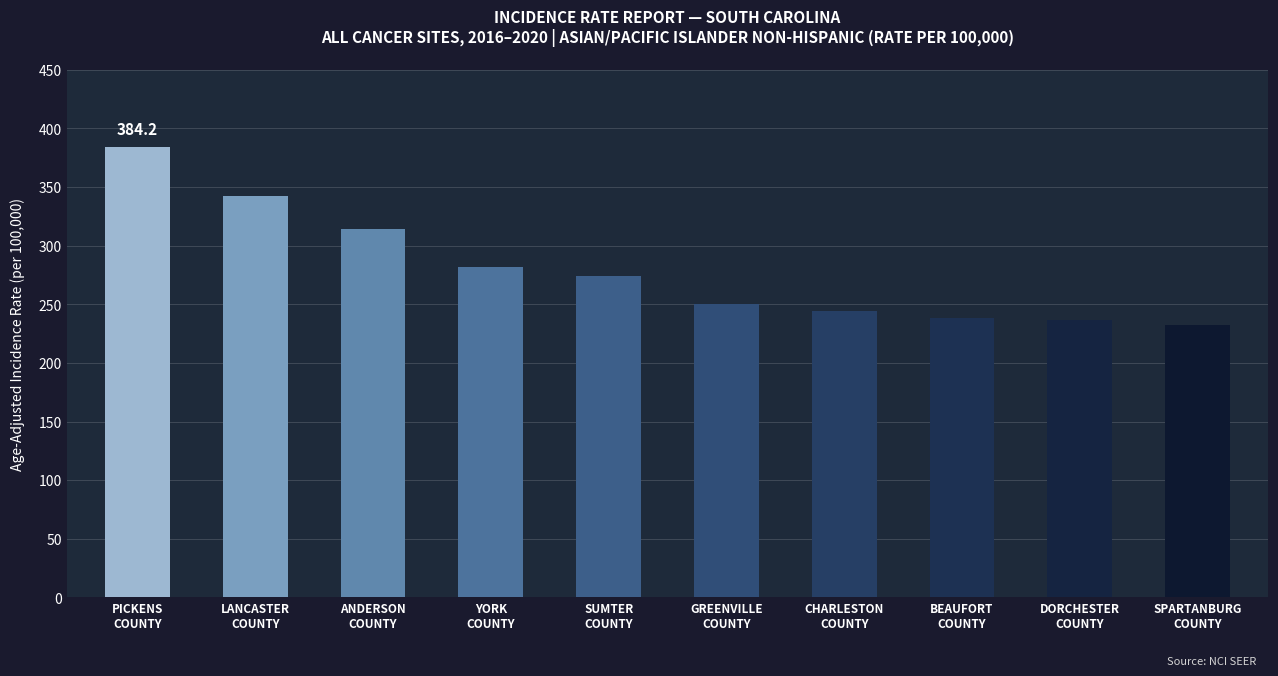

The chart shows a value of 123.3 at DORCHESTER
COUNTY. True or false?

False